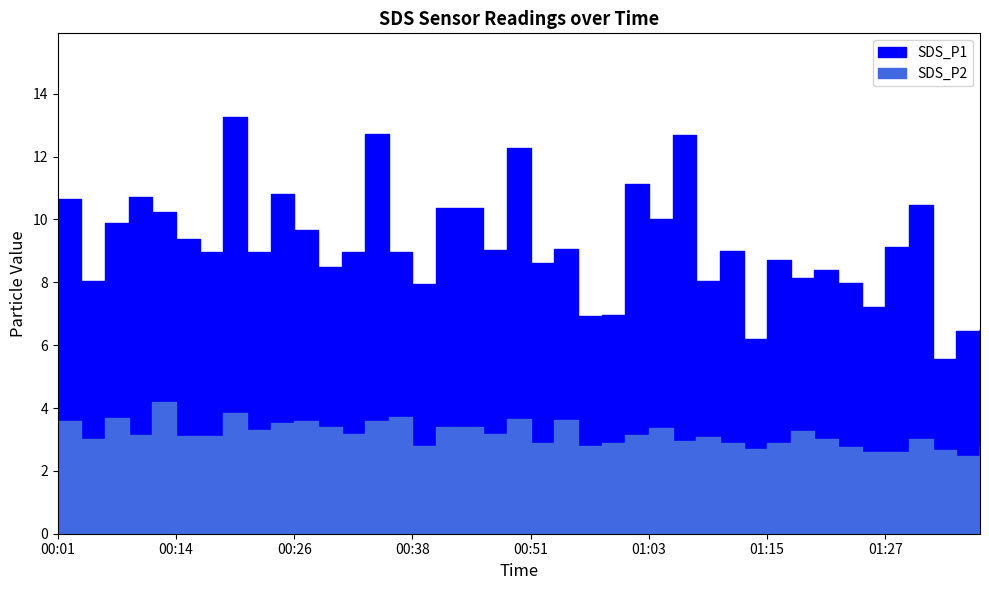

Where is the first local minimum for SDS_P2?

00:04